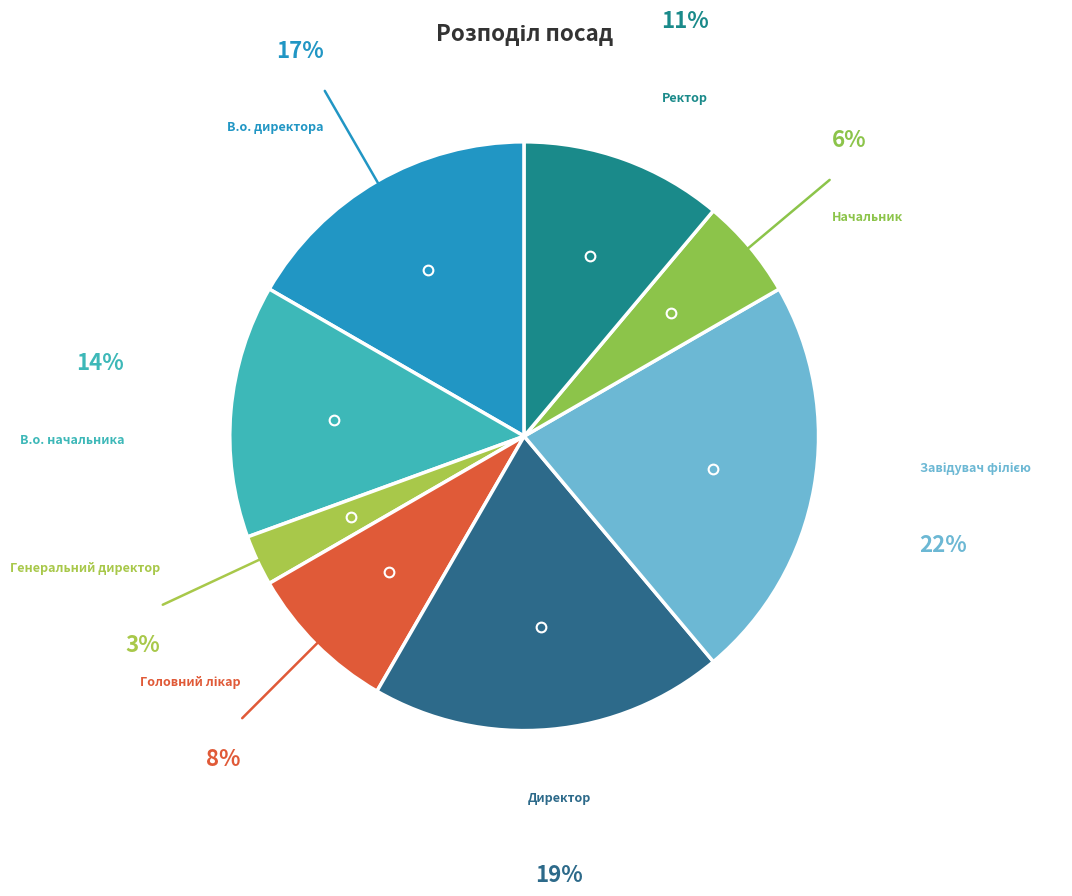

True or false: В.о. начальника accounts for 20% of the total.

False